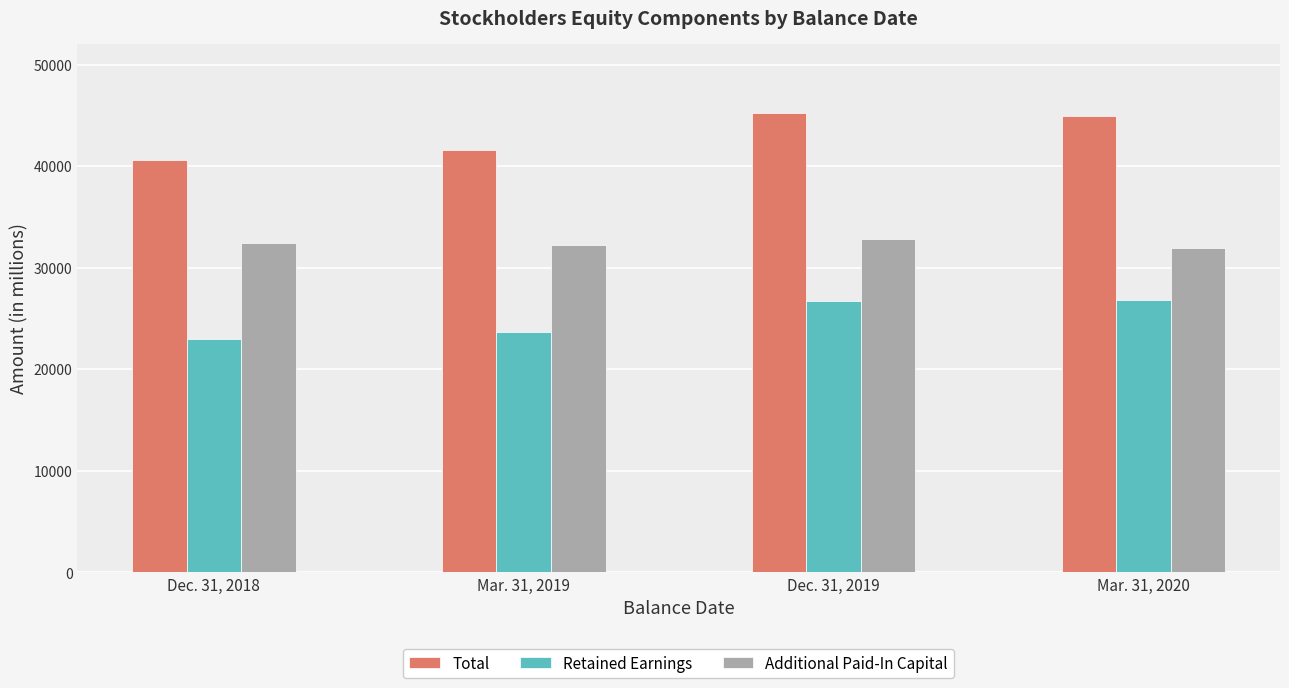

At which label does Total reach its minimum?

Dec. 31, 2018